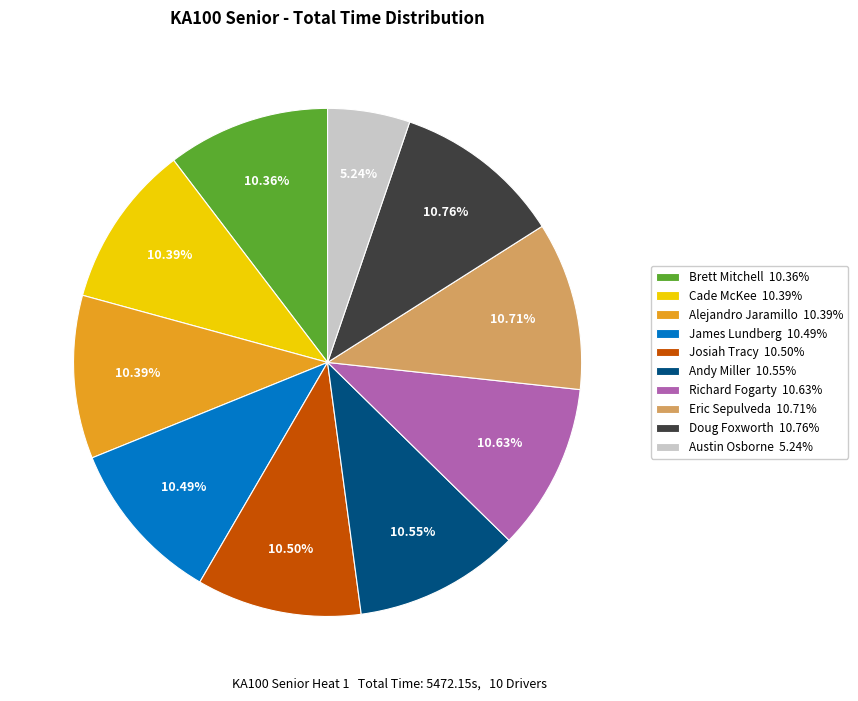

Is it true that Eric Sepulveda is 21% of the pie?

False